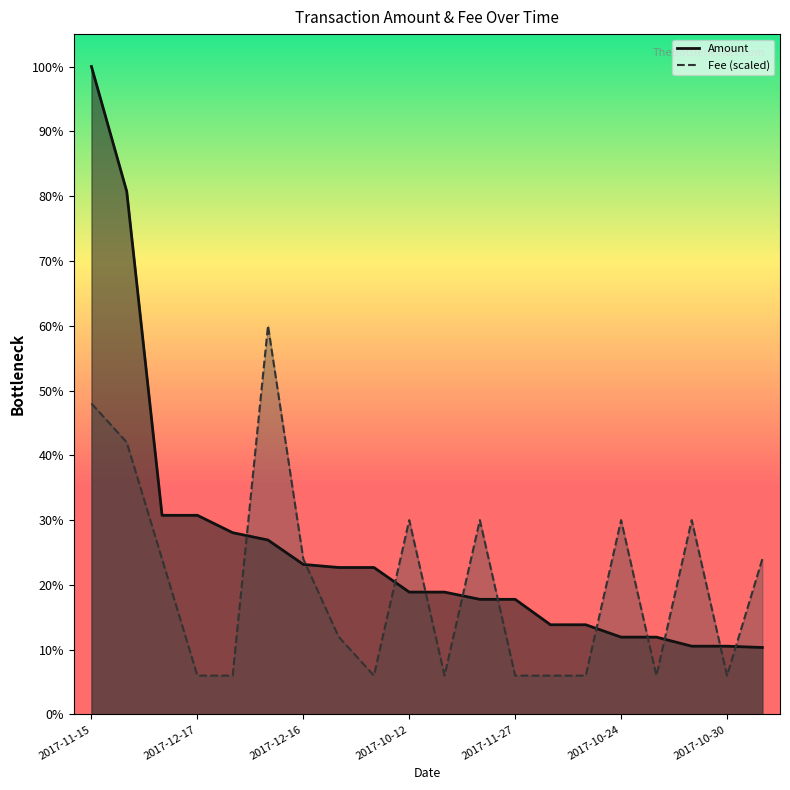

At which label is Amount closest to 46205?

2017-12-16